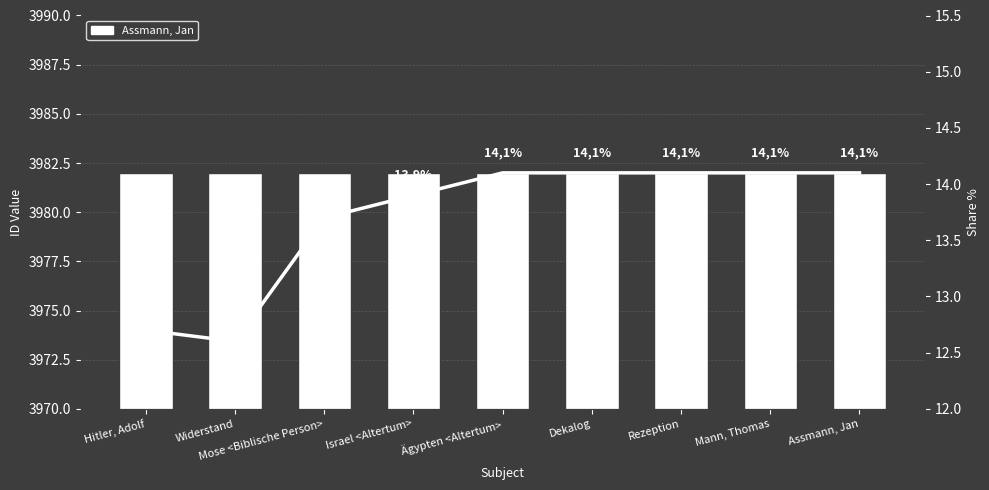

What is the label of the 8th bar from the left?

Mann, Thomas